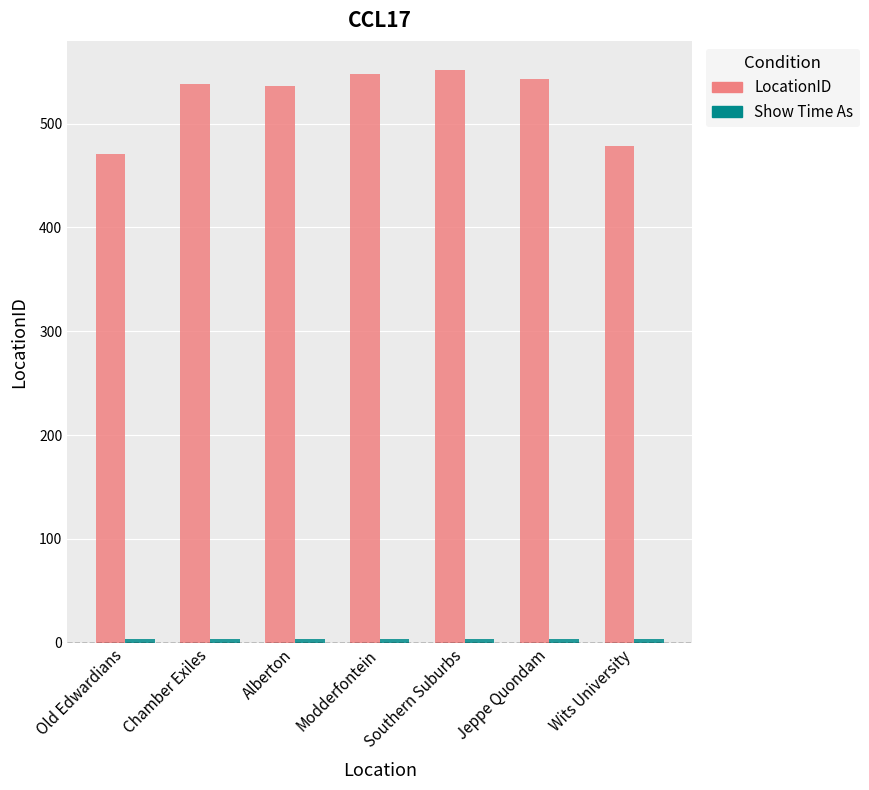

What is the difference between the maximum and minimum values in the LocationID series?

81